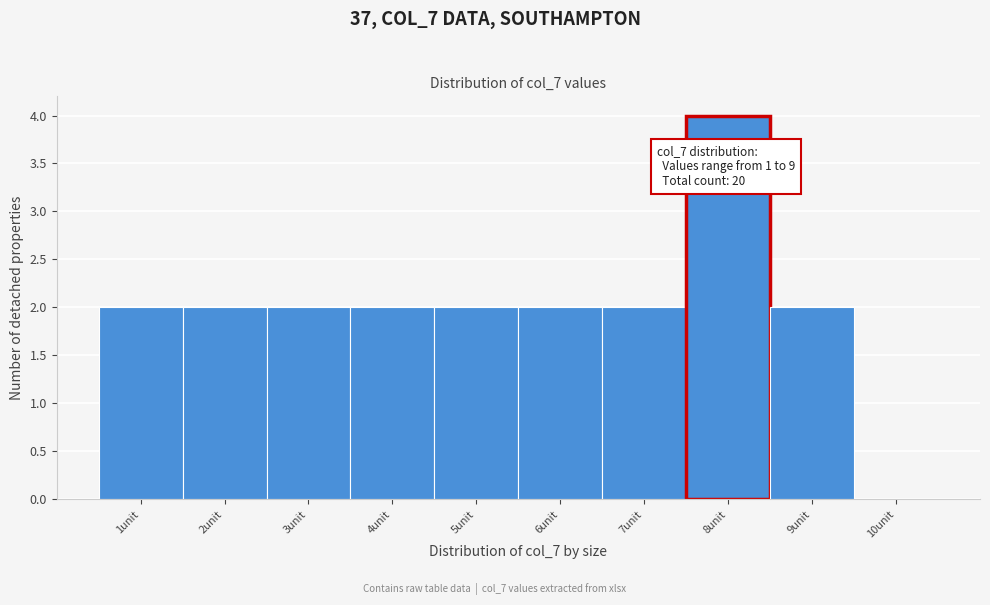

Reading left to right, list all the values displayed in this chart.

1unit=2	2unit=2	3unit=2	4unit=2	5unit=2	6unit=2	7unit=2	8unit=4	9unit=2	10unit=0